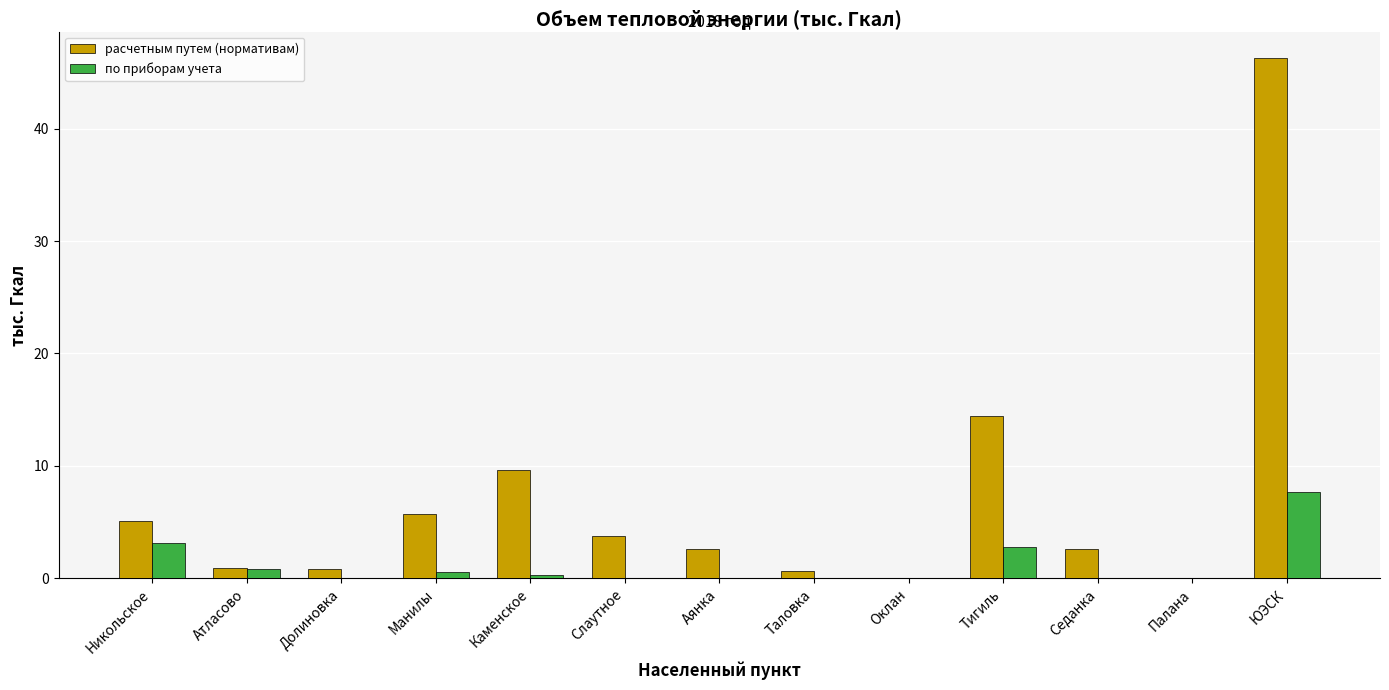

How many values in the расчетным путем (нормативам) series exceed 2?

8